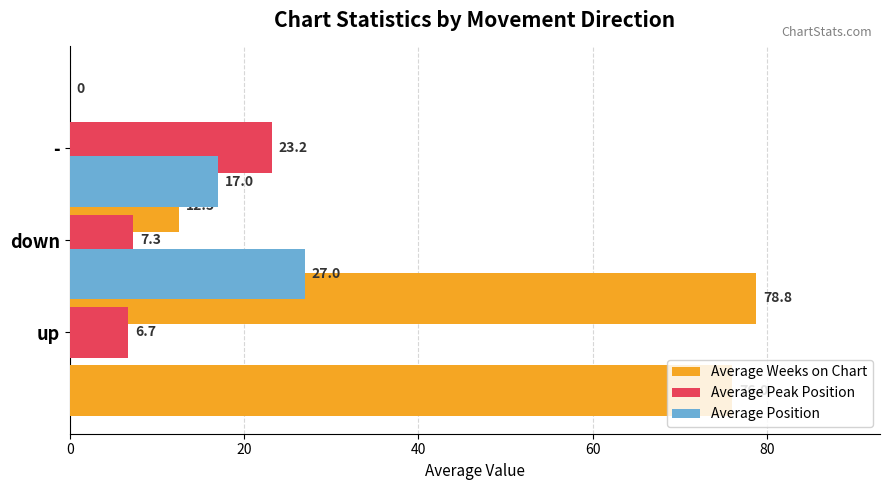

Count the number of data series in this chart.

3